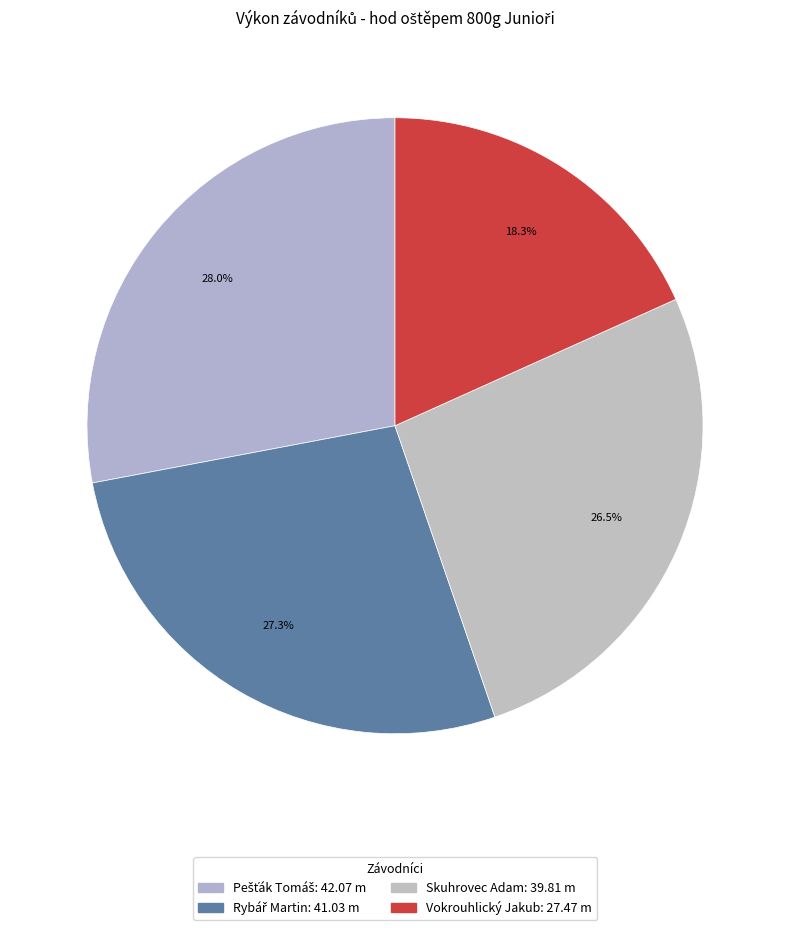

Is the sum of Pešťák Tomáš and Skuhrovec Adam greater than half?

Yes